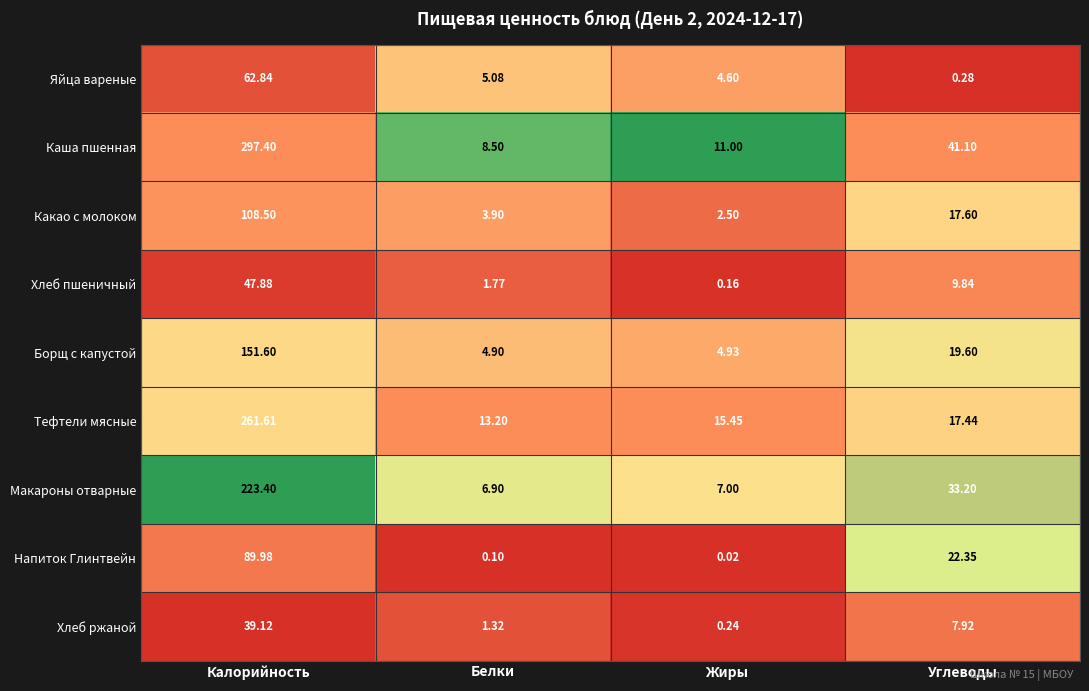

What is the difference between the highest and lowest values at Белки?

13.1